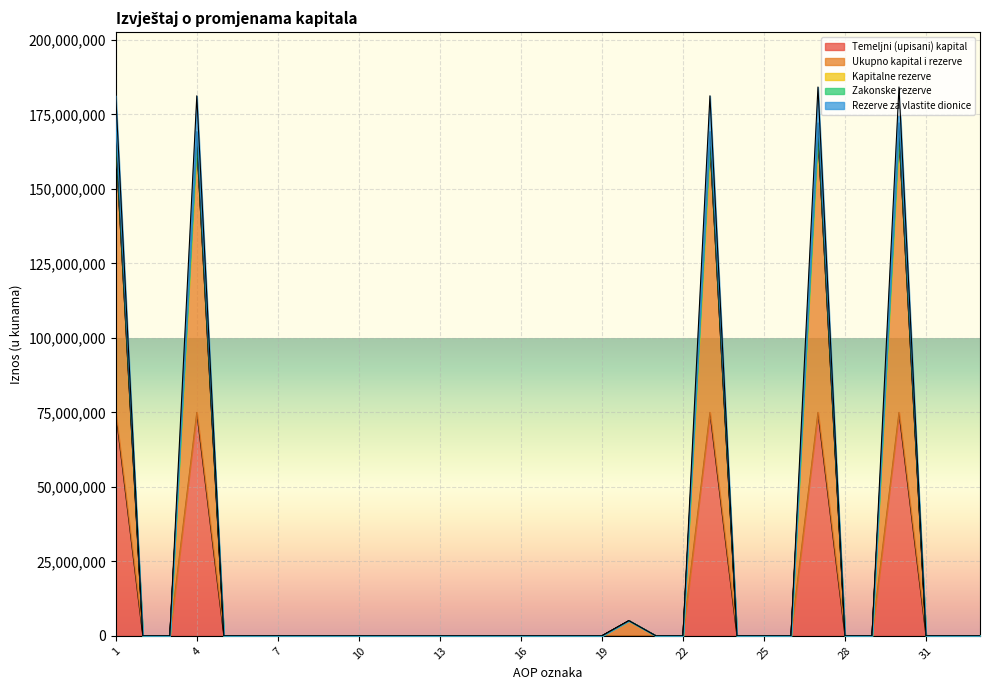

True or false: Temeljni (upisani) kapital and Kapitalne rezerve intersect in this chart.

False